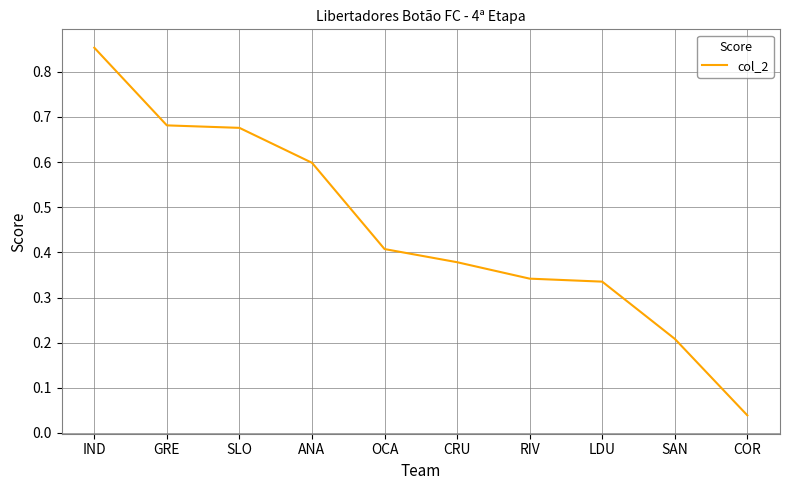

What position from the right is SLO?

8